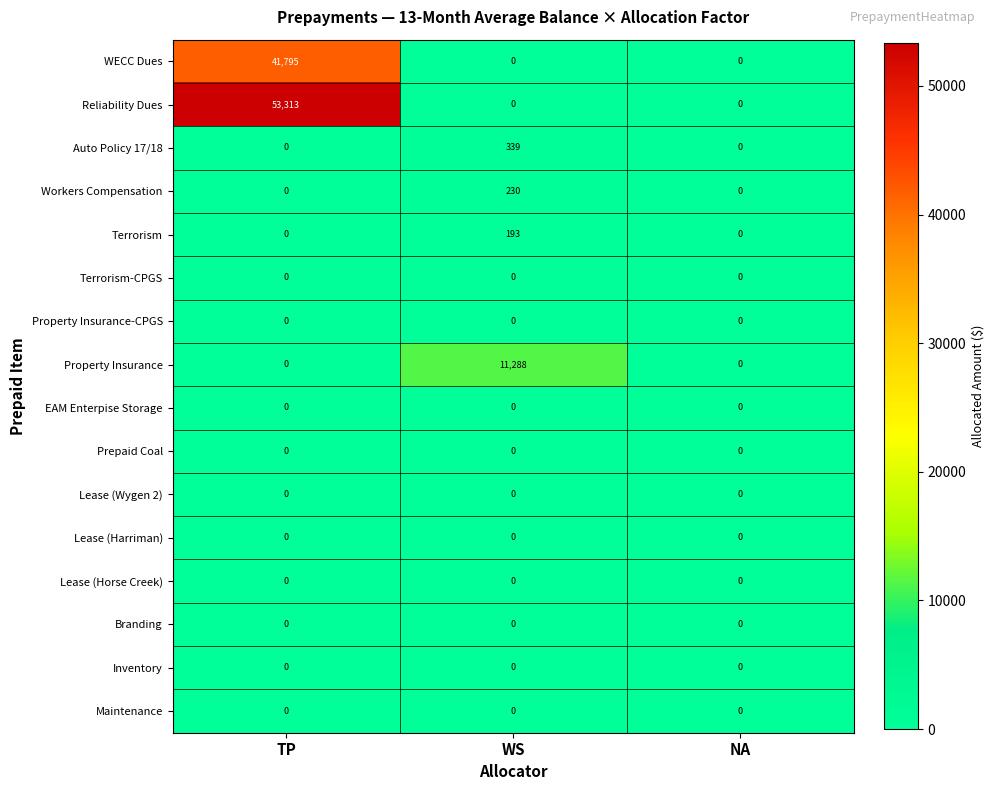

True or false: Terrorism-CPGS has a value of 0 at TP.

True